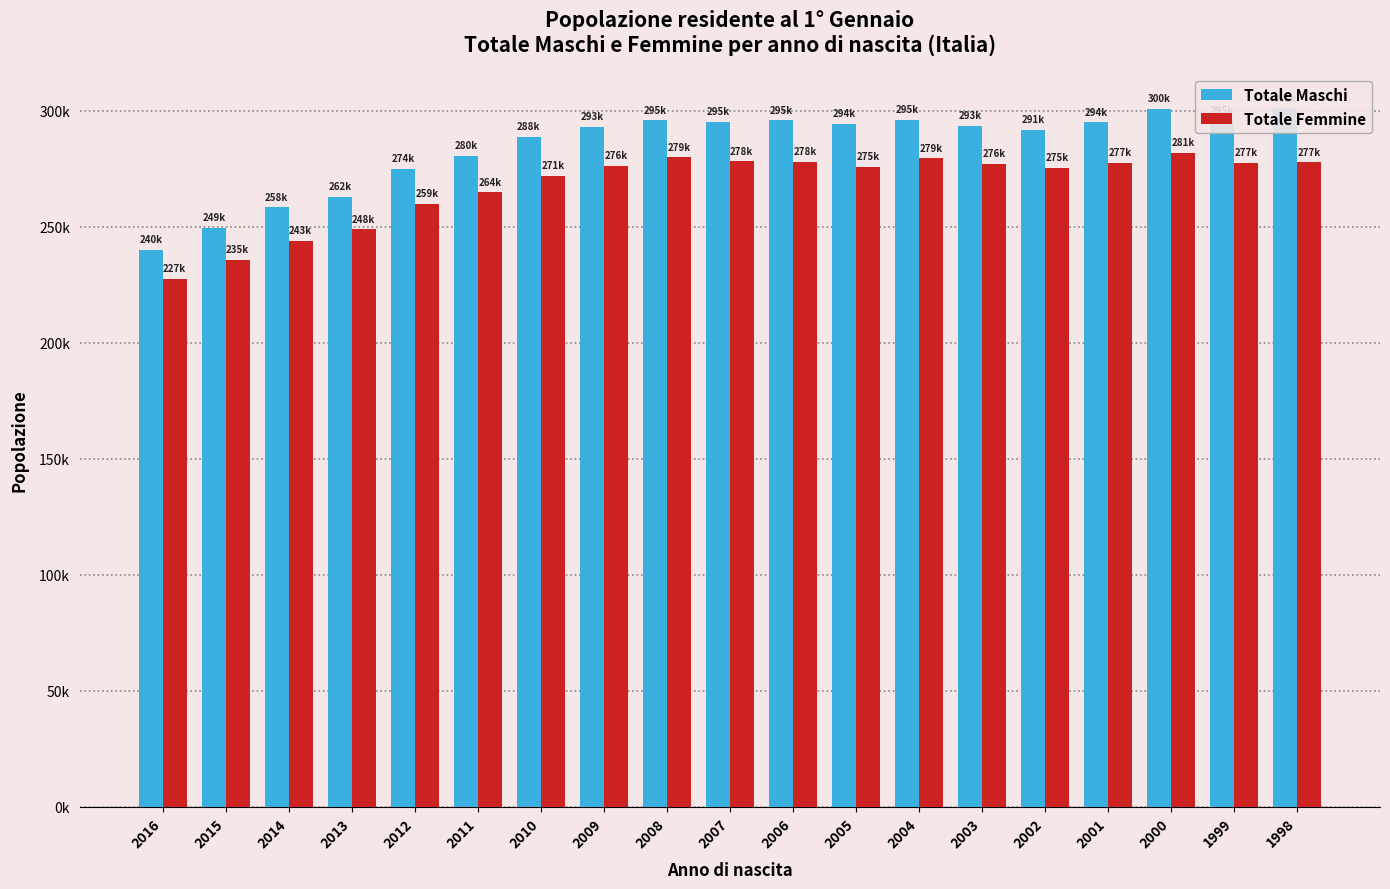

What are all the series names shown in the legend?

Totale Maschi, Totale Femmine